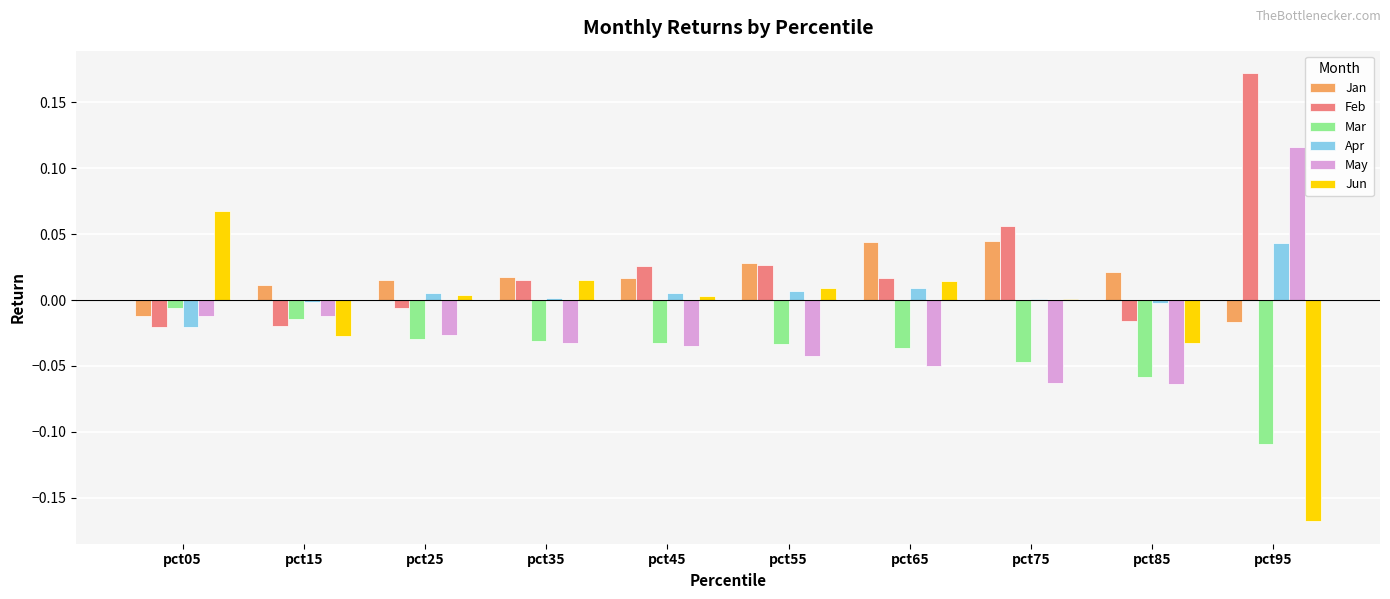

What is the sum of all Feb values?

0.3